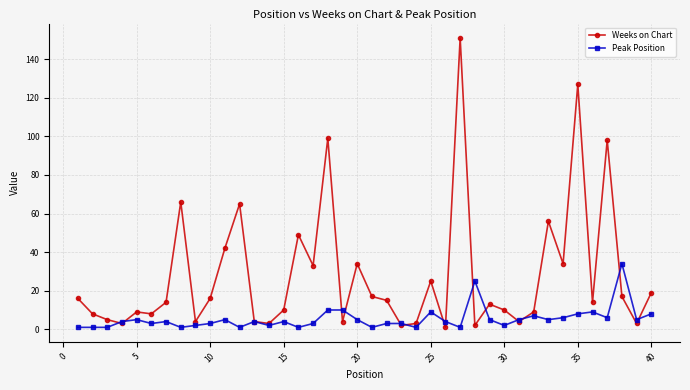

Rank the series by their average value, from highest to lowest.

Weeks on Chart, Peak Position